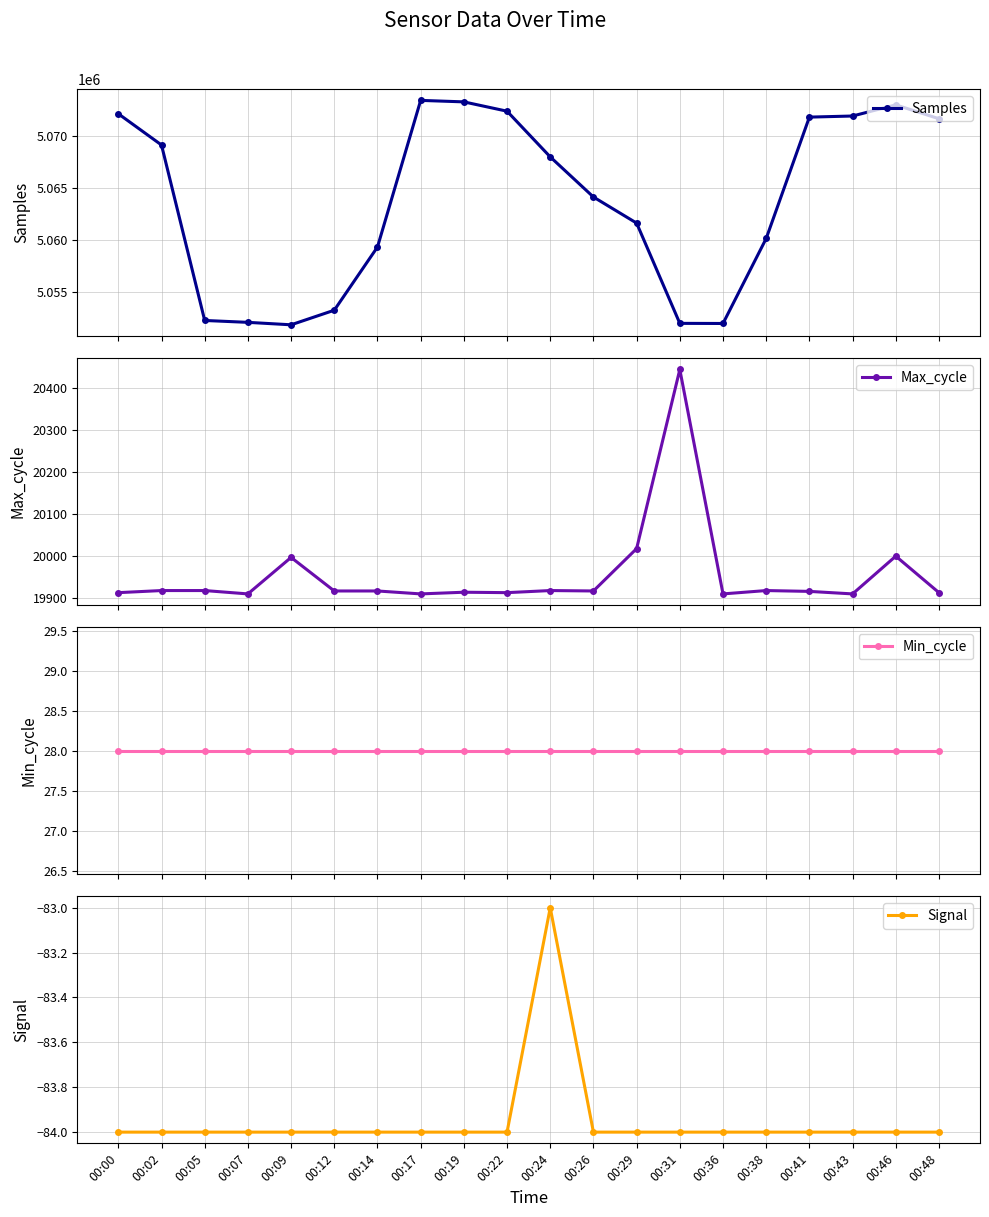

List the series in order of their peak value, highest first.

Samples, Max_cycle, Min_cycle, Signal